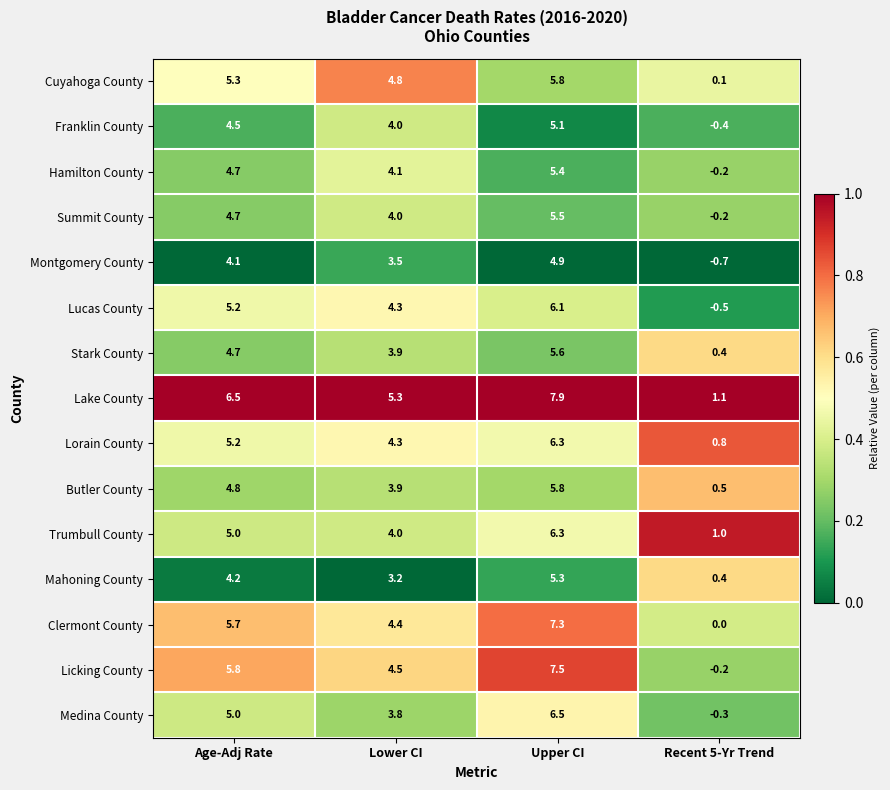

List the labels in order of Lake County value, smallest first.

Recent 5-Yr Trend, Lower CI, Age-Adj Rate, Upper CI